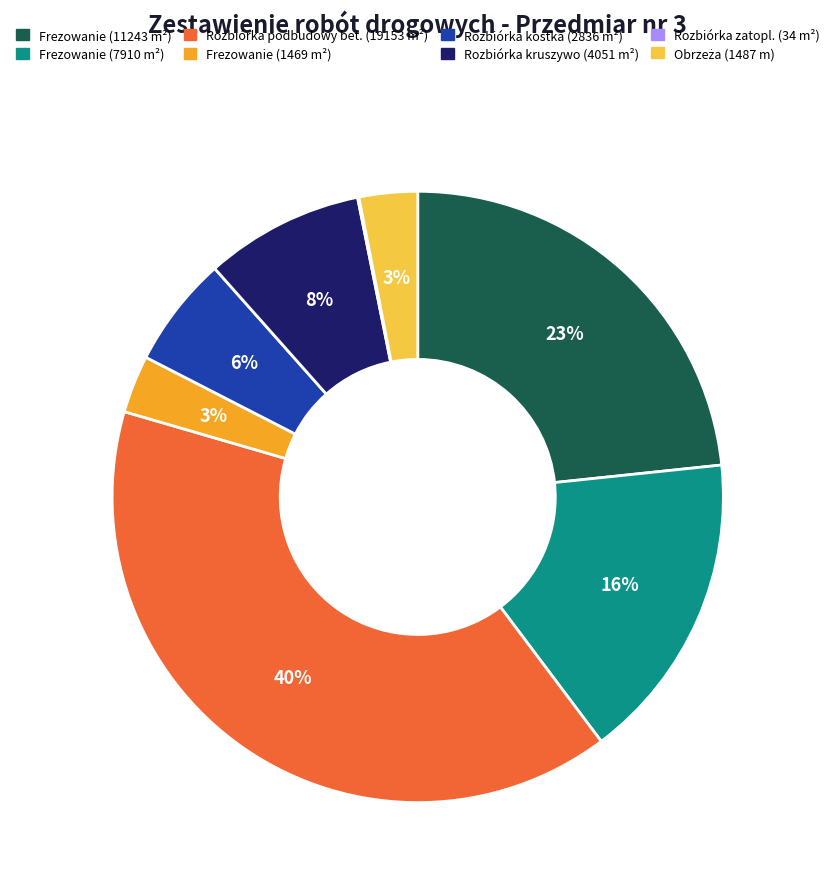

Does any single category account for the majority?

No